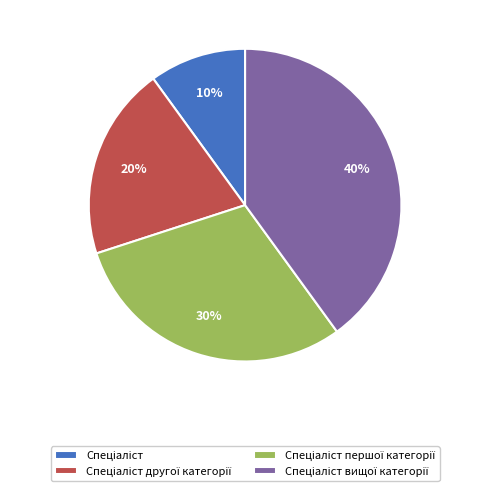

Does any single category account for the majority?

No